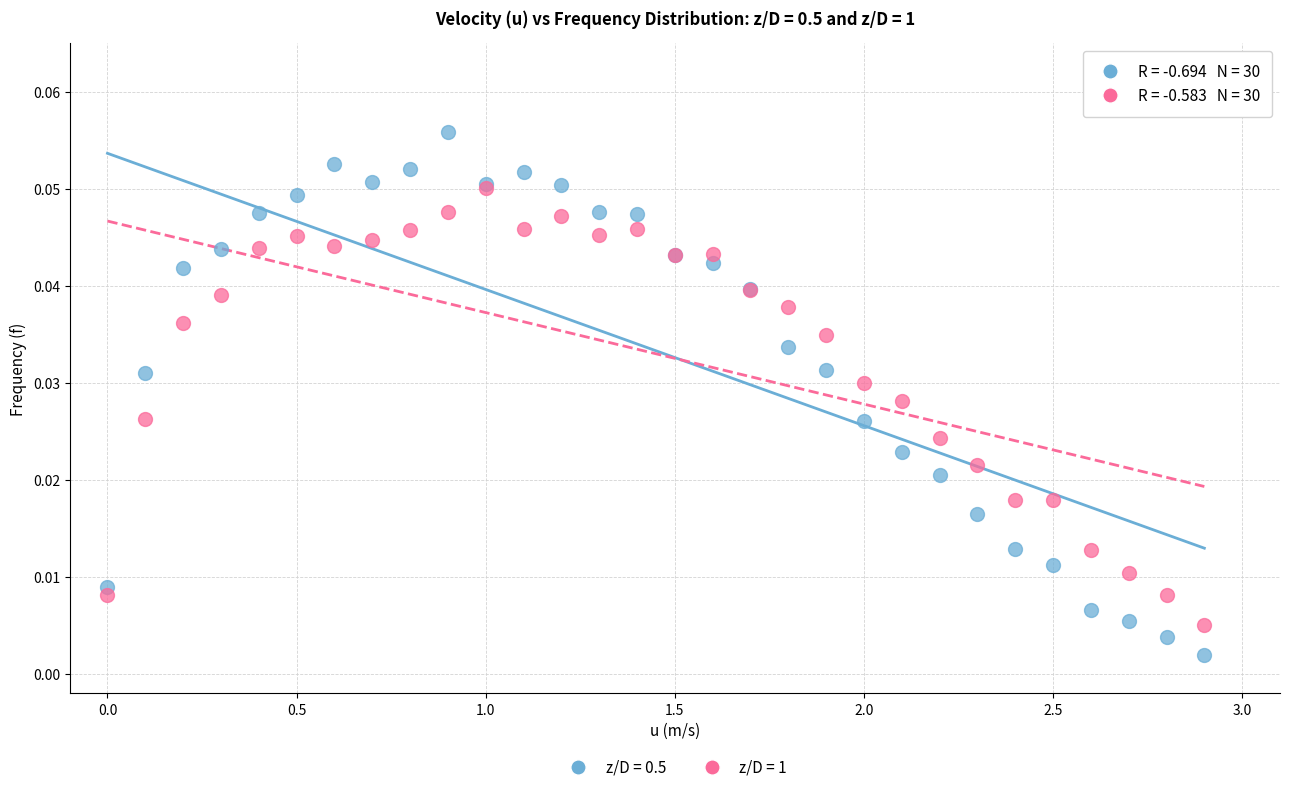

Which series has the widest spread of Y values?

z/D = 0.5